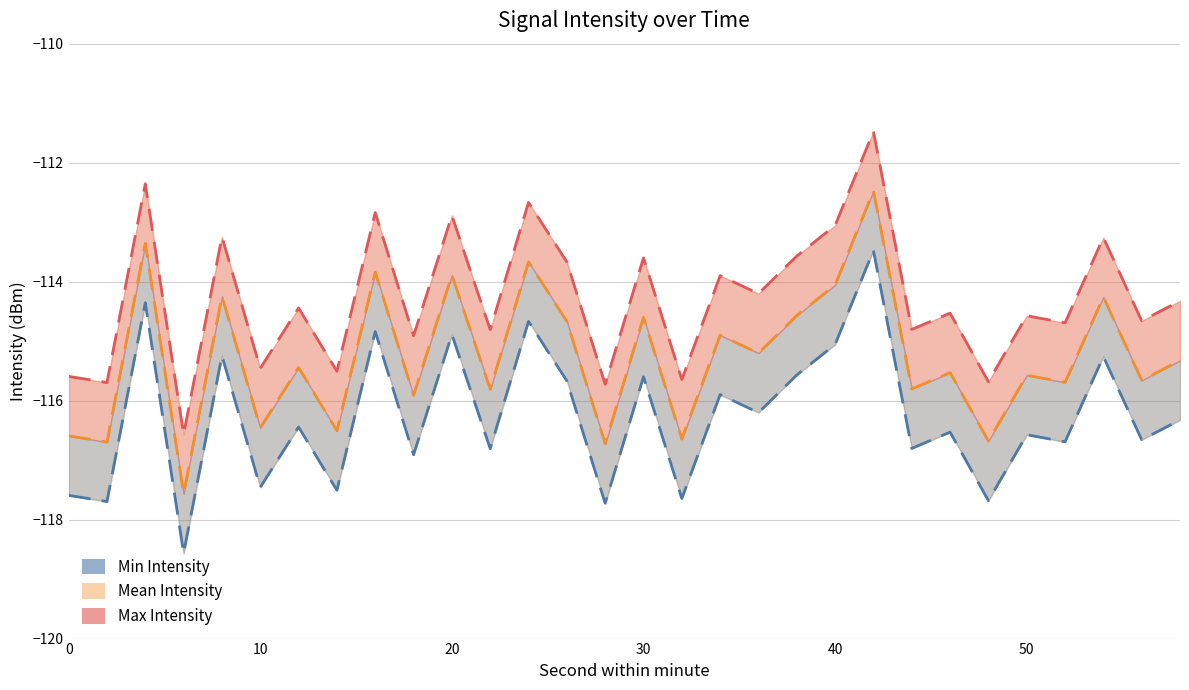

Which series has the largest total across all categories?

Max Intensity